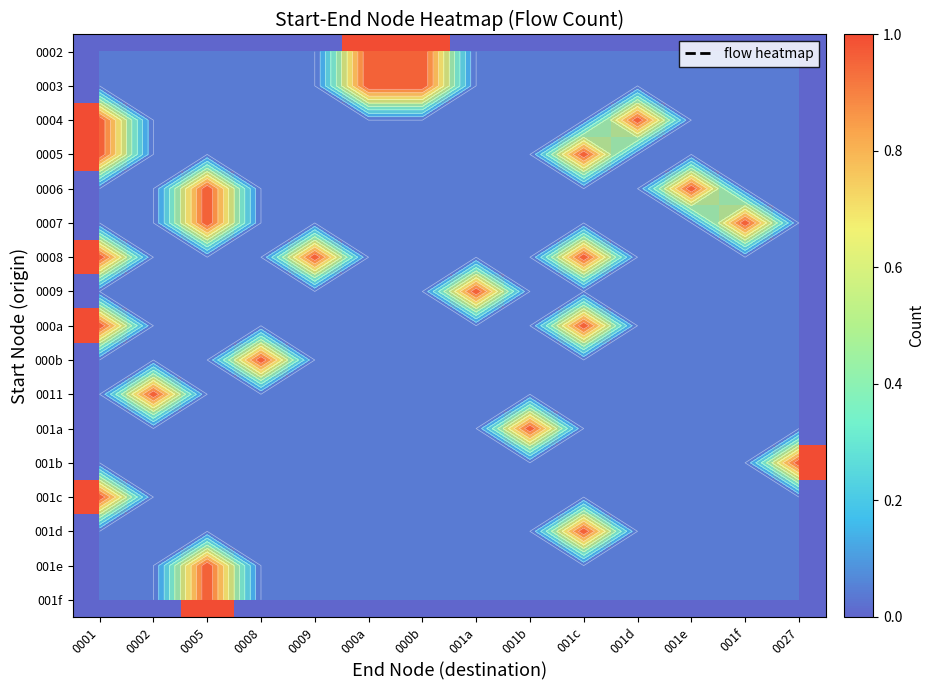

At which label is 001b closest to 0?

0001